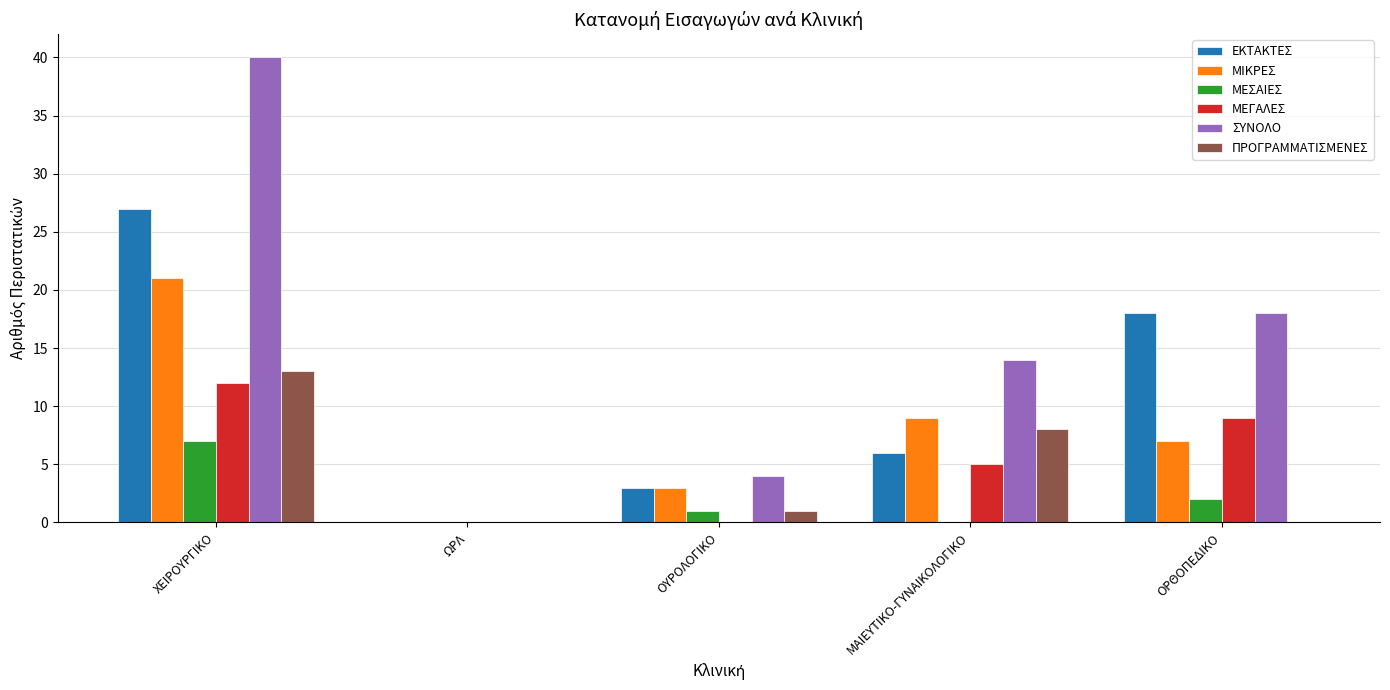

What are all the series names shown in the legend?

ΕΚΤΑΚΤΕΣ, ΜΙΚΡΕΣ, ΜΕΣΑΙΕΣ, ΜΕΓΑΛΕΣ, ΣΥΝΟΛΟ, ΠΡΟΓΡΑΜΜΑΤΙΣΜΕΝΕΣ